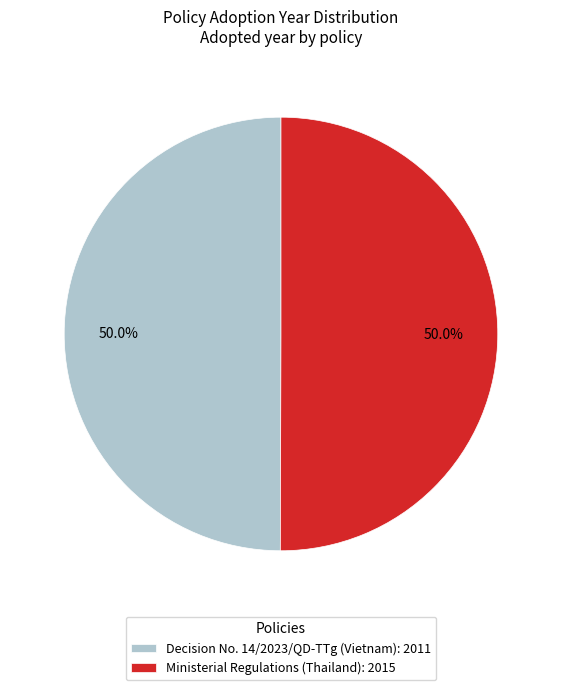

How many segments does this pie chart have?

2